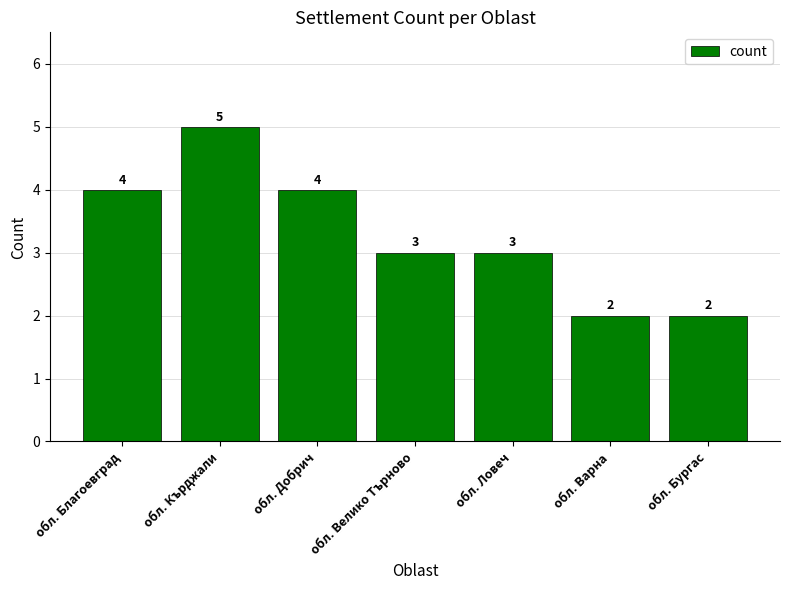

What is the difference between the second highest and second lowest values?

2